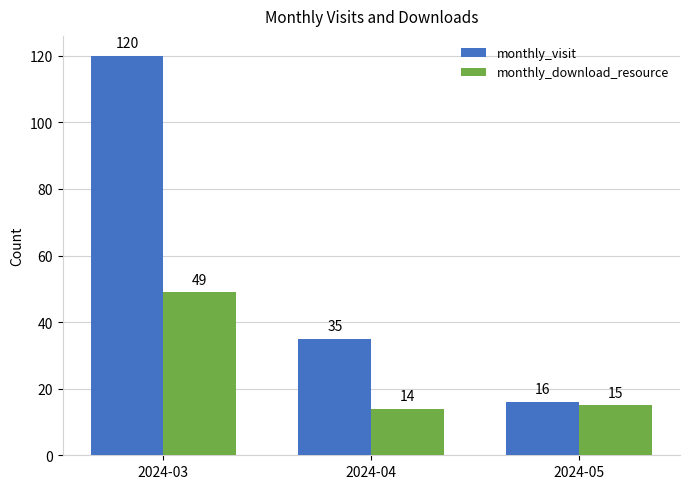

Which category has the highest value across all series?

2024-03